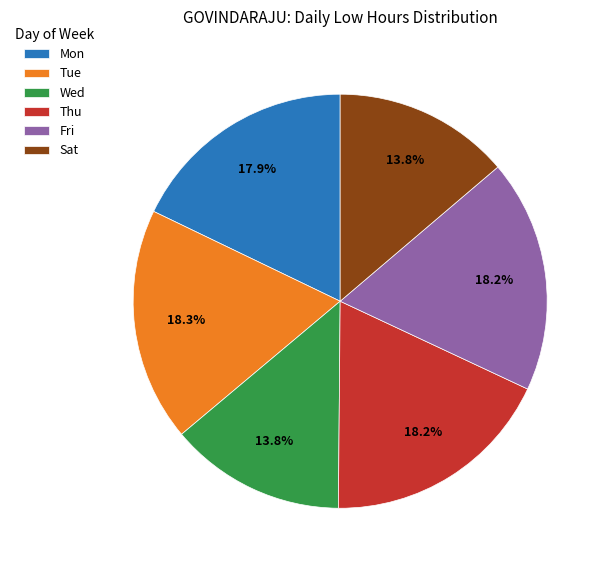

Does Mon represent more than half of the total?

No